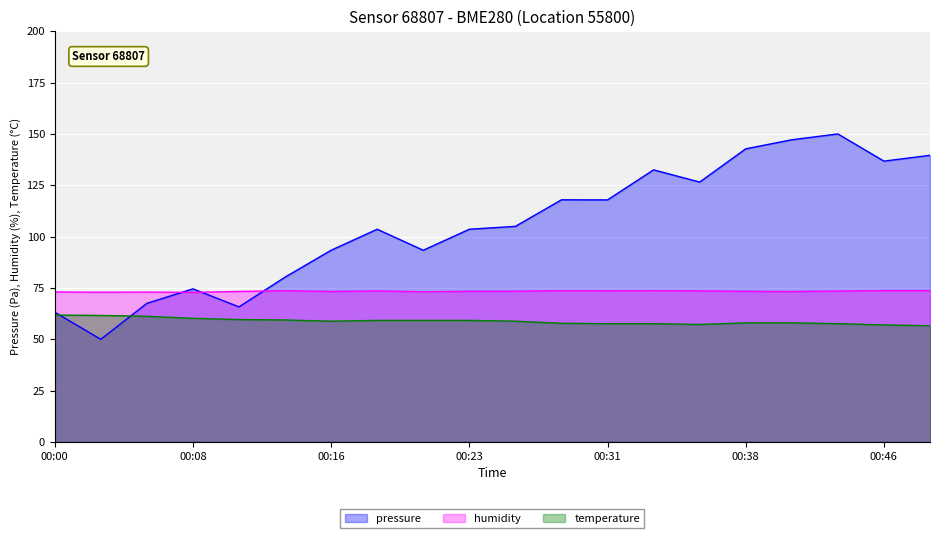

Does the chart display data point markers on the line(s)?

No